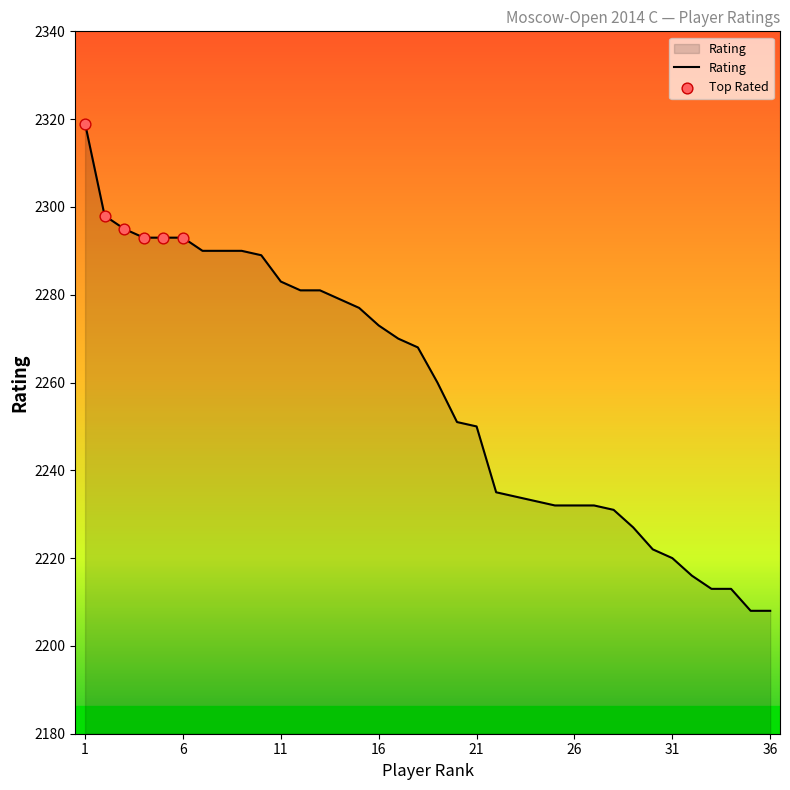

What is the smallest value displayed?

2208